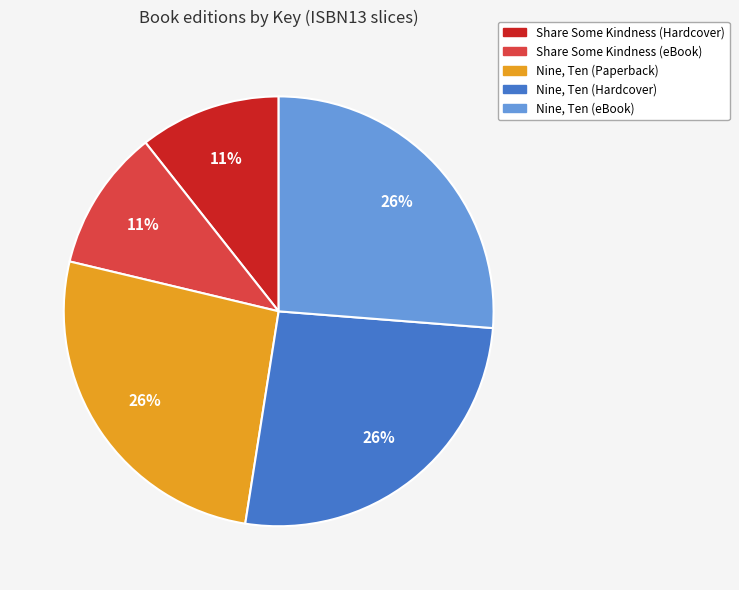

To the nearest percent, what portion does Share Some Kindness (Hardcover) represent?

11%